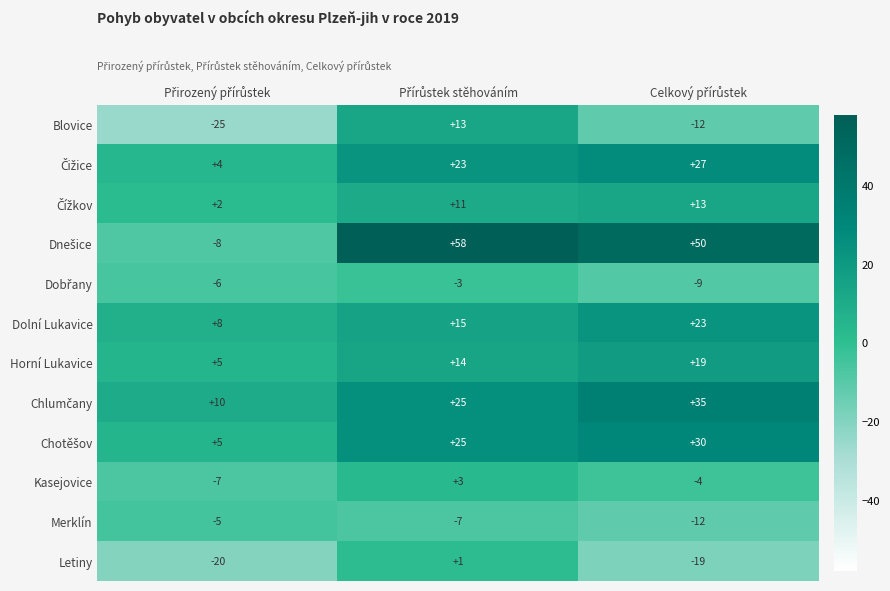

What is the difference between the maximum and minimum values in the Merklín series?

7